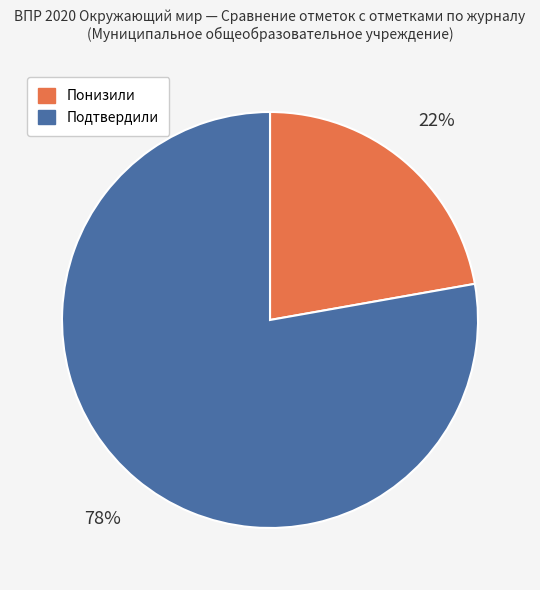

Does any single category account for the majority?

Yes